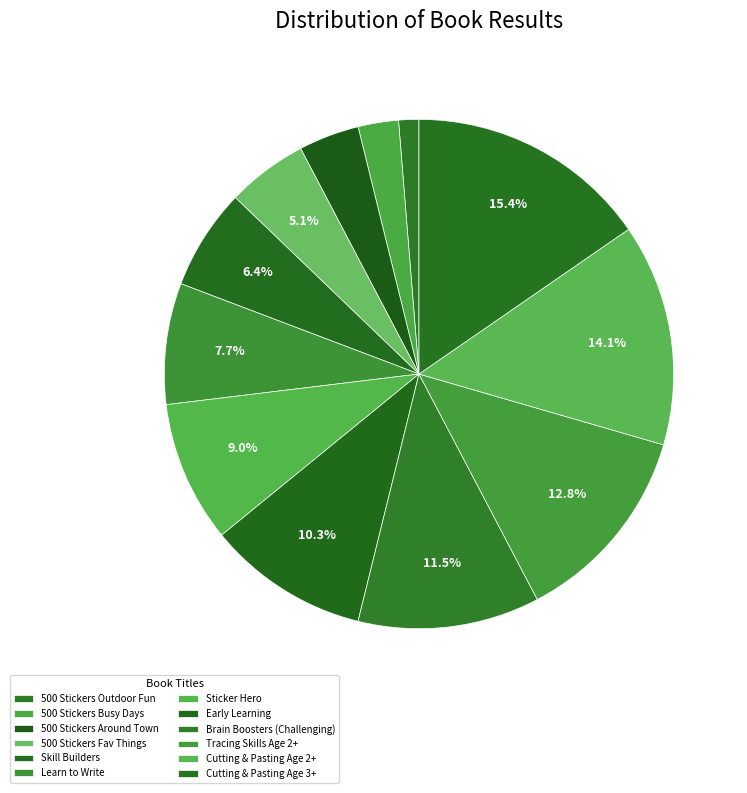

Count the number of slices in the pie.

12